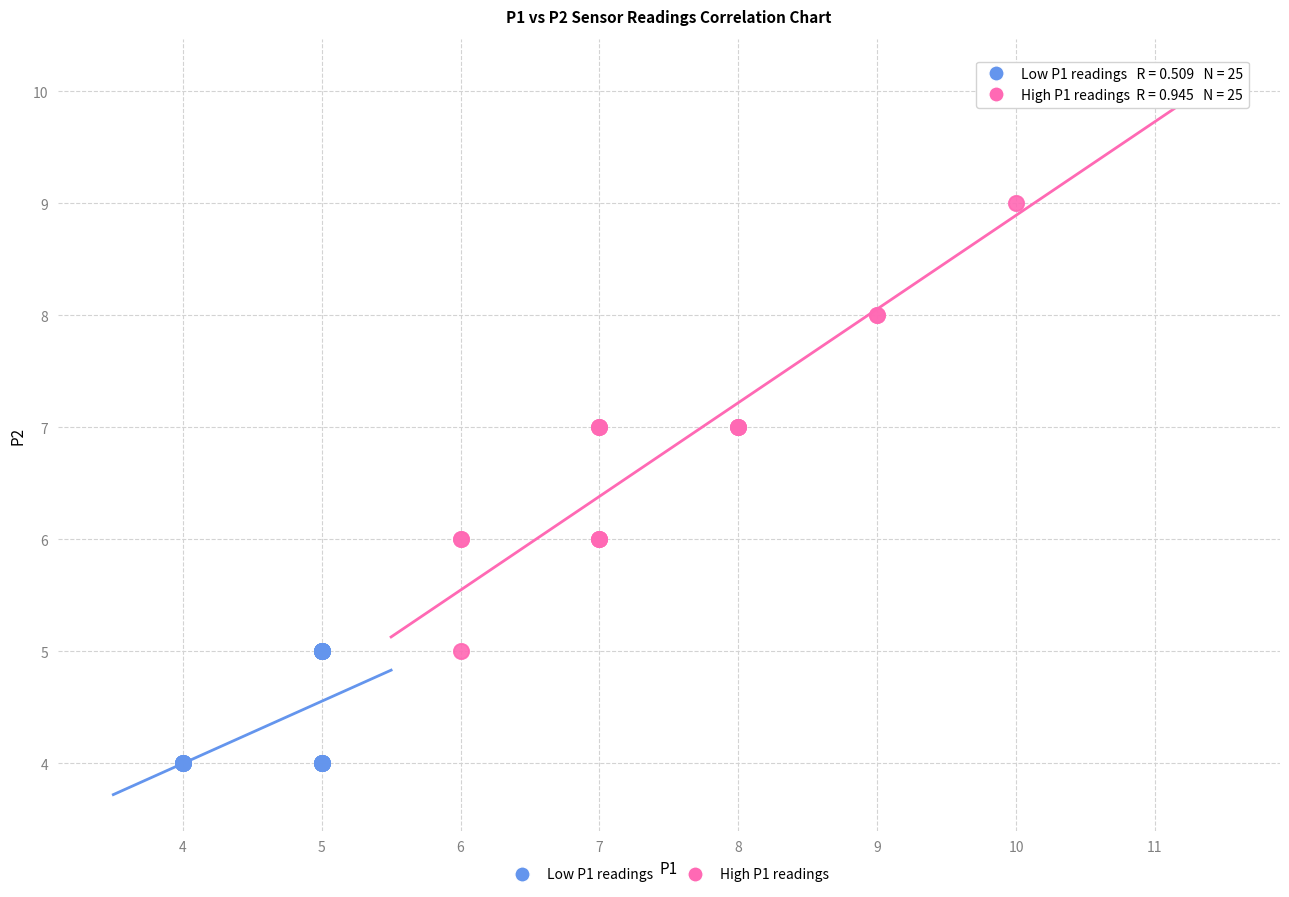

Which series contains the lowest Y value?

Low P1 readings